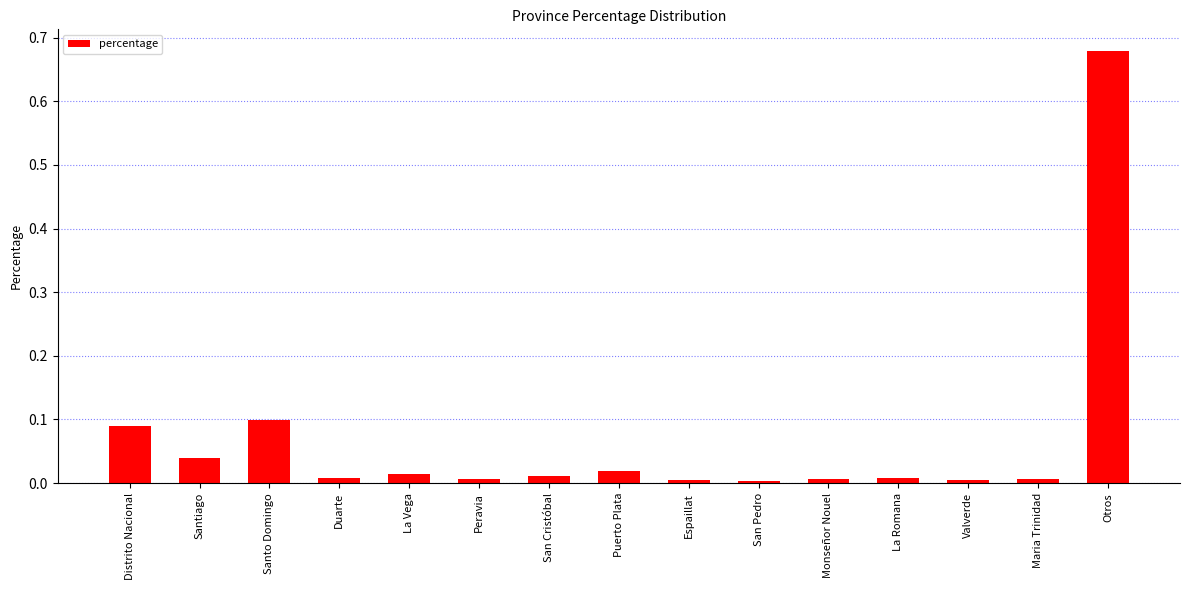

What is the label of the 2nd bar from the right?

Maria Trinidad